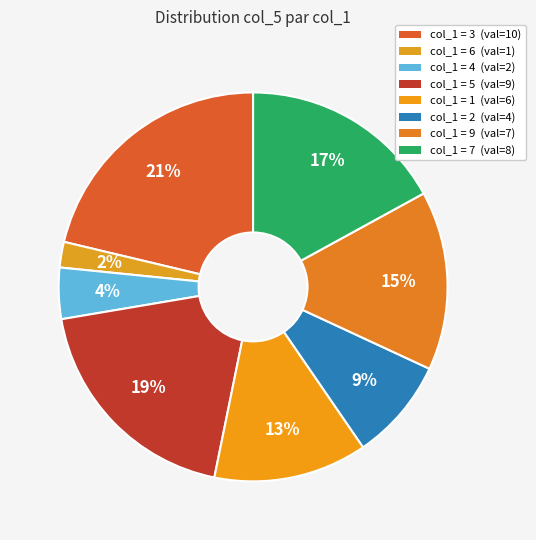

How many segments does this pie chart have?

8